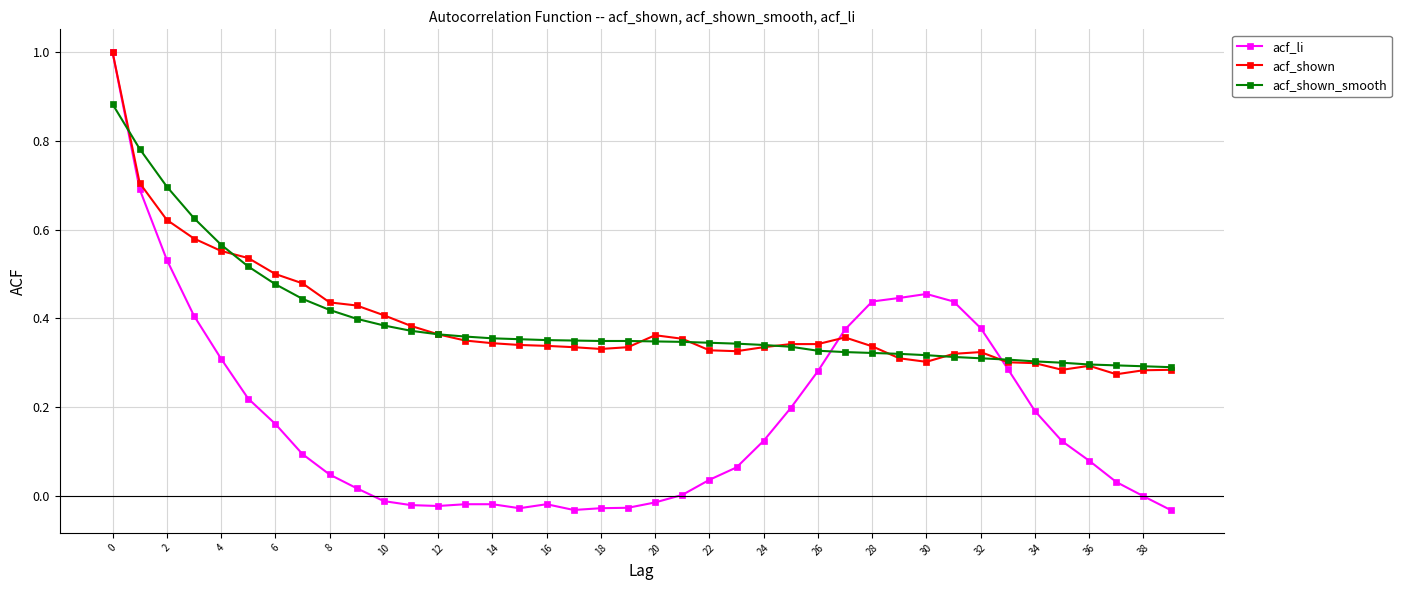

Which series has the largest range (max minus min)?

acf_li